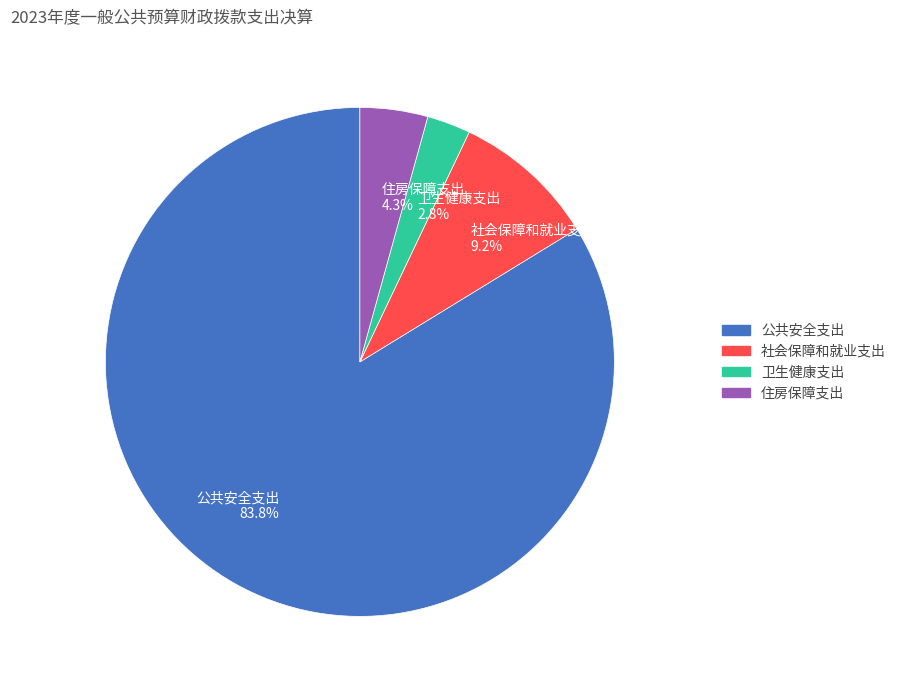

Rank the categories by value from highest to lowest.

公共安全支出, 社会保障和就业支出, 住房保障支出, 卫生健康支出